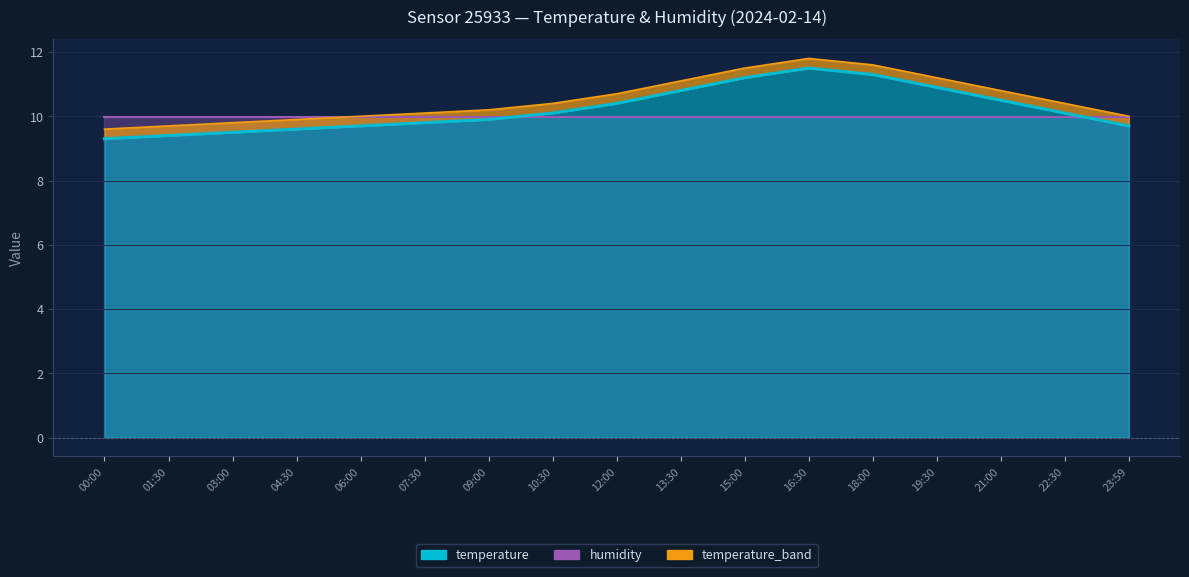

What is the label of the 15th point from the right?

03:00